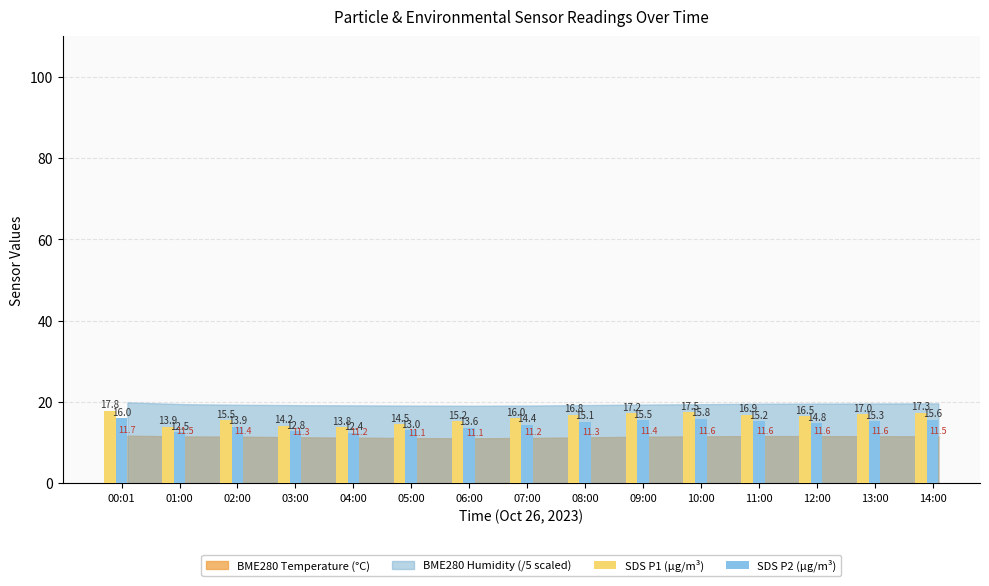

Is it true that SDS P1 (µg/m³) equals 7.7 at 12:00?

False